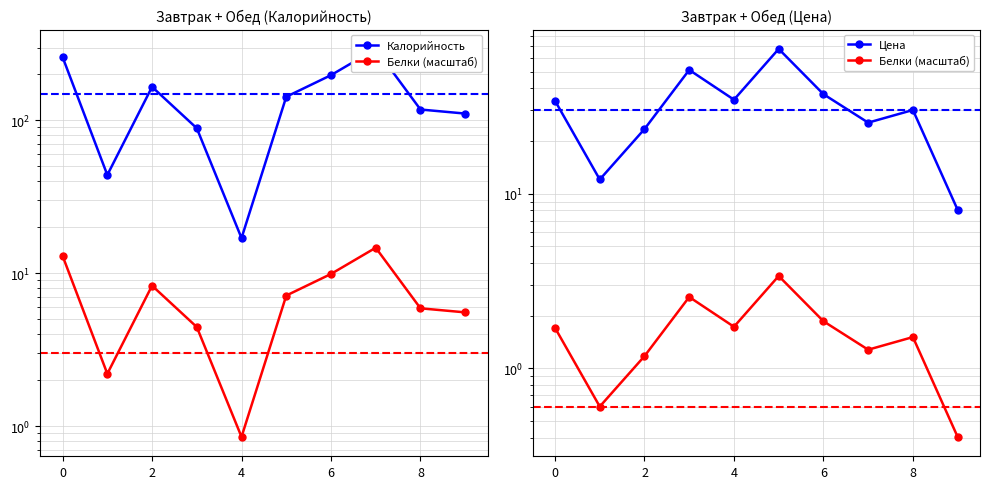

Between 2 and 6, which series saw the biggest shift?

Калорийность